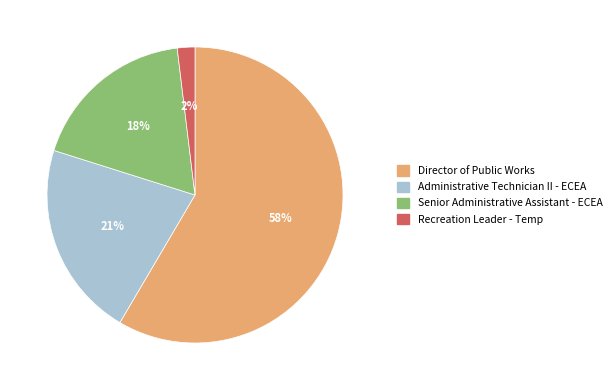

The Recreation Leader - Temp slice represents 2% of the pie. True or false?

True